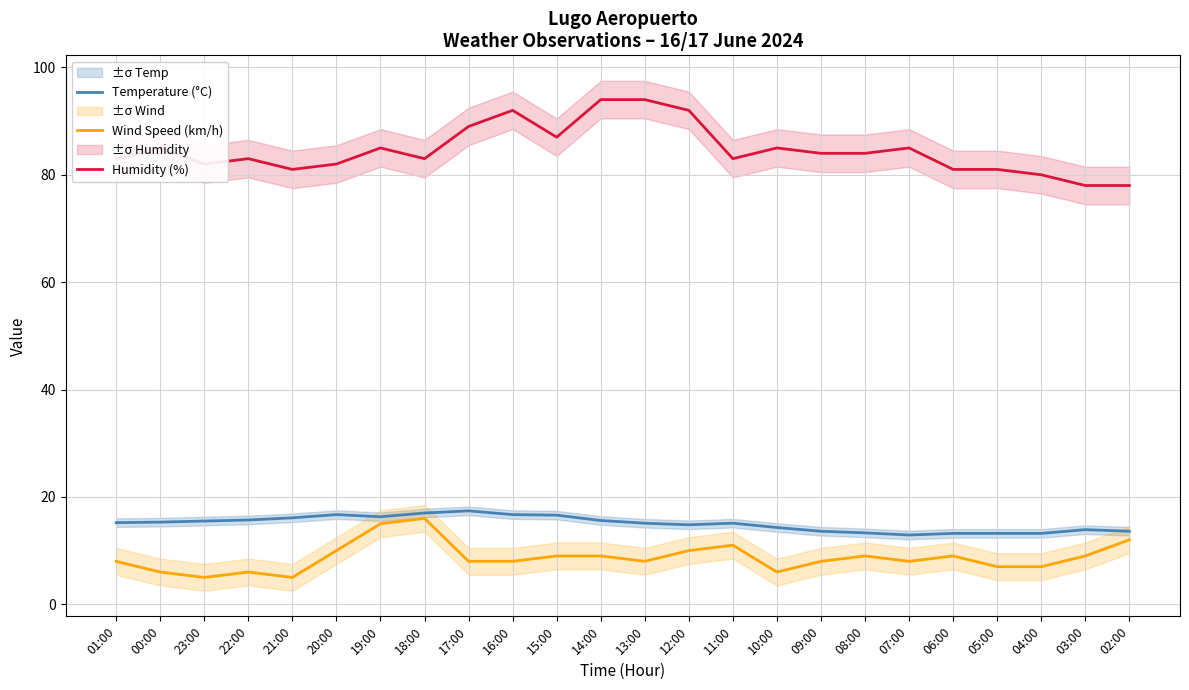

What is the maximum value shown in the chart?

94.0